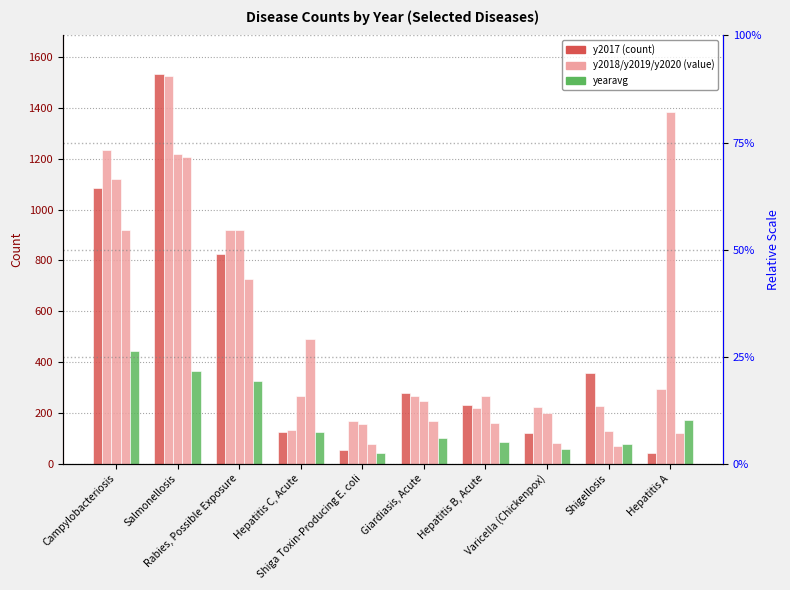

Are the bars grouped side by side (vs. stacked)?

Yes